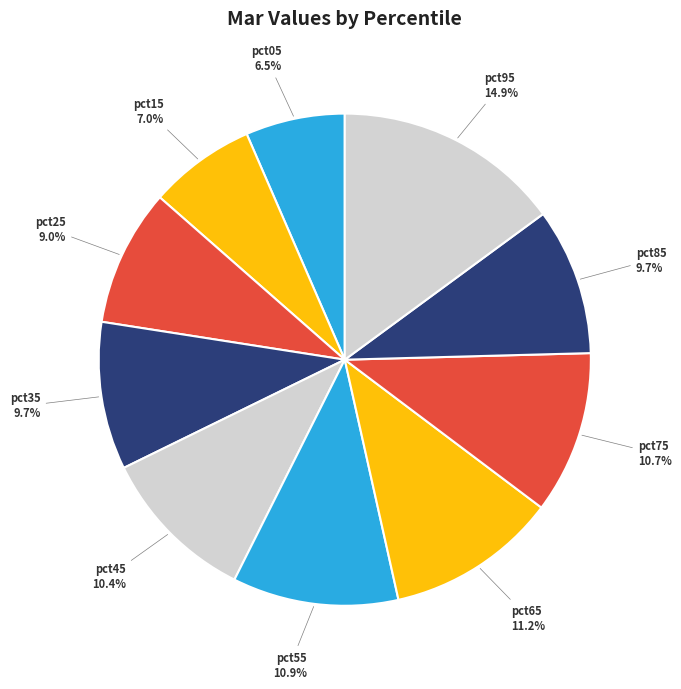

Combined, what portion of the pie is pct65 and pct25?

20.2%